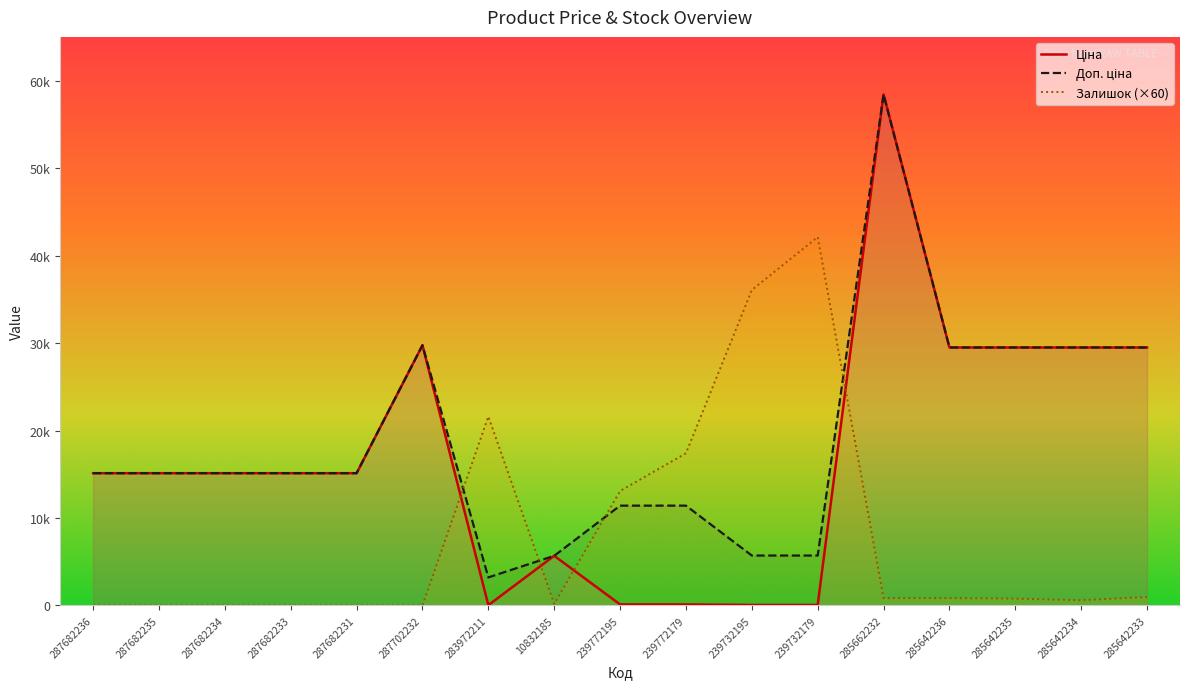

At which category does Доп. ціна reach its first local peak?

287702232